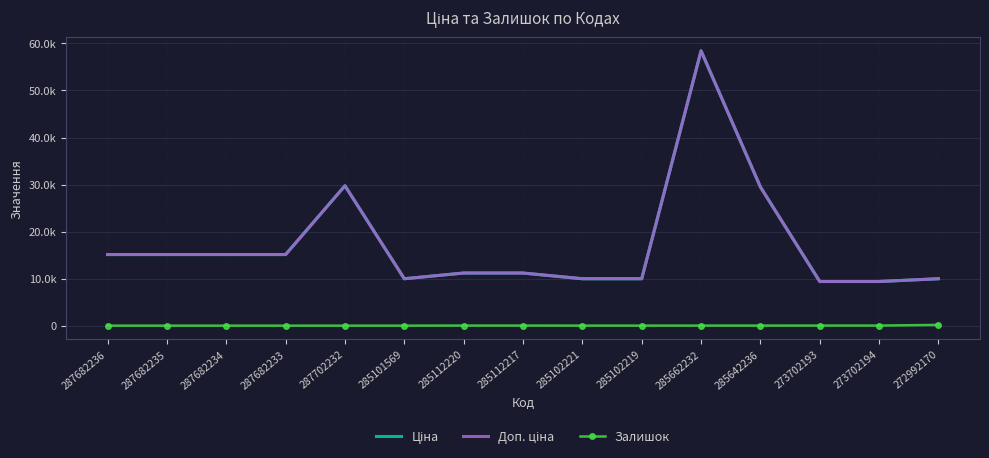

At which category does Залишок reach its first local peak?

285662232